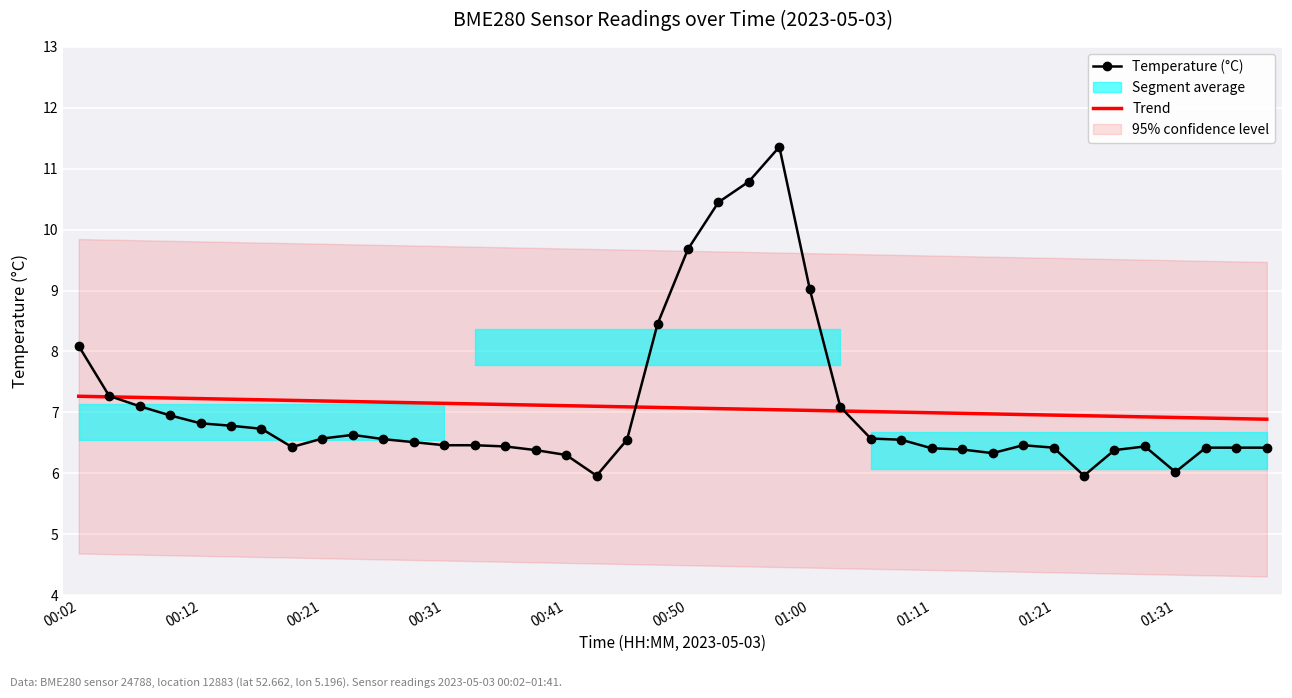

The value of Trend at 01:11 is 2.9. True or false?

False